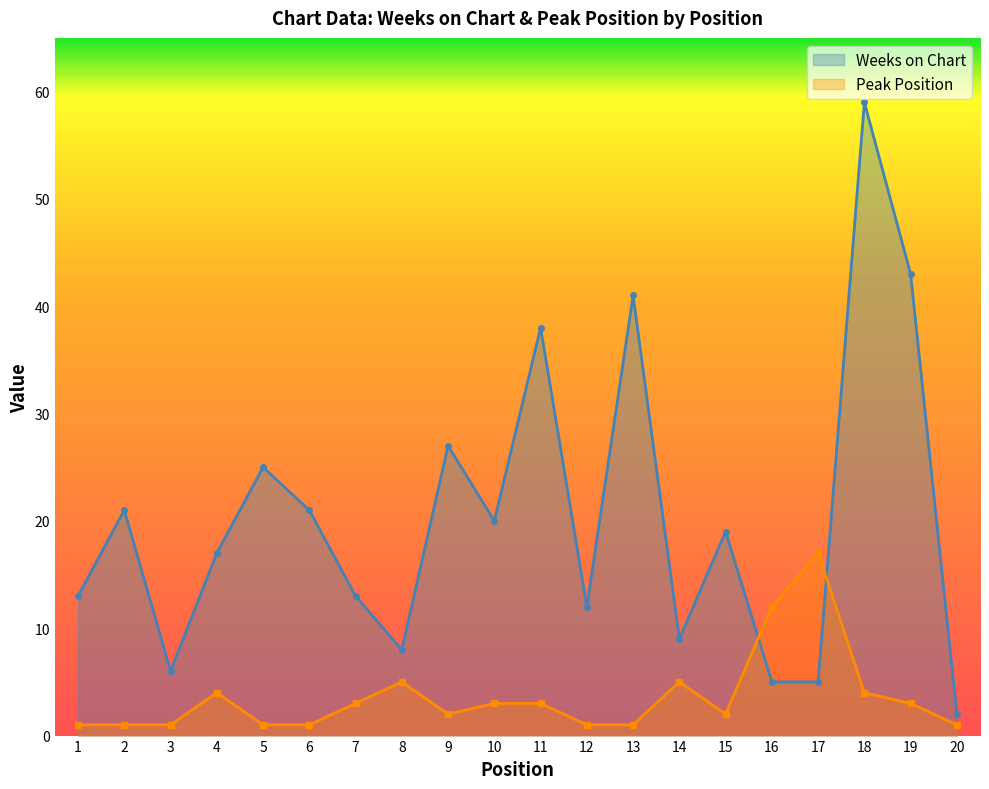

What is the total value across all series at 4?

21